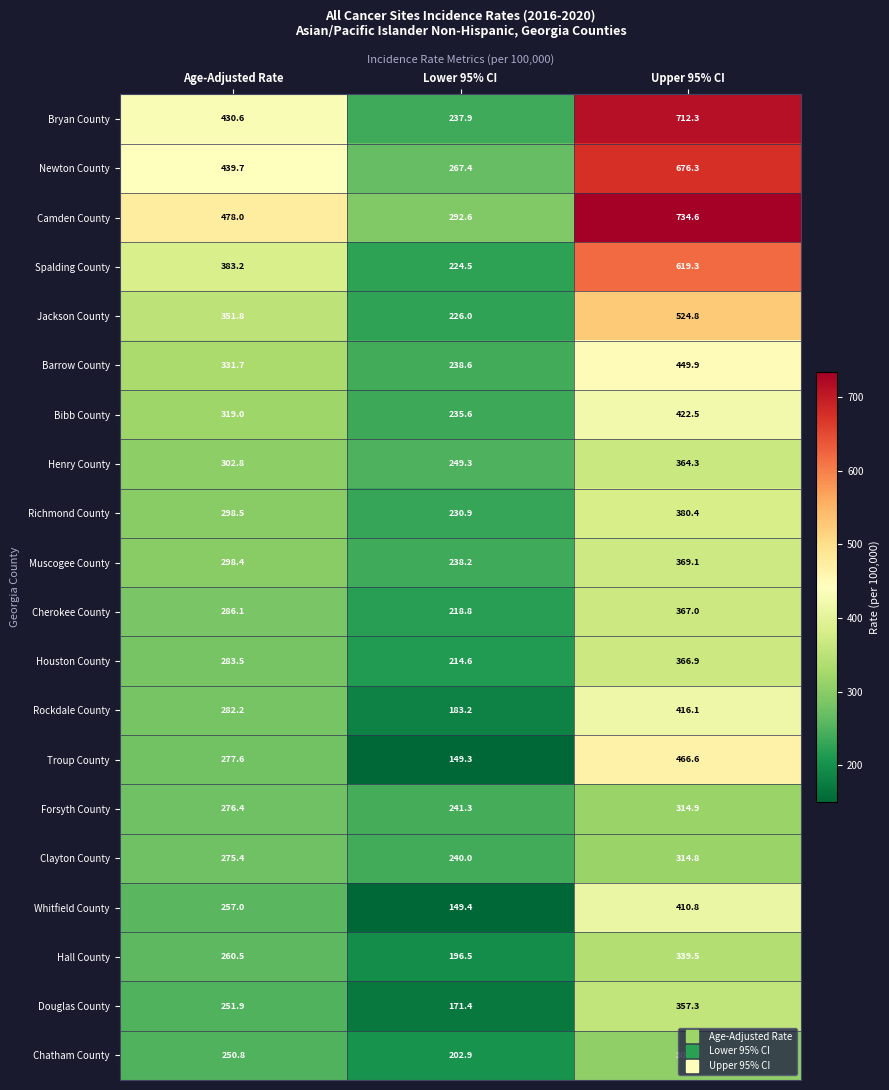

What is the difference between the second highest and minimum values in the Newton County series?

172.3